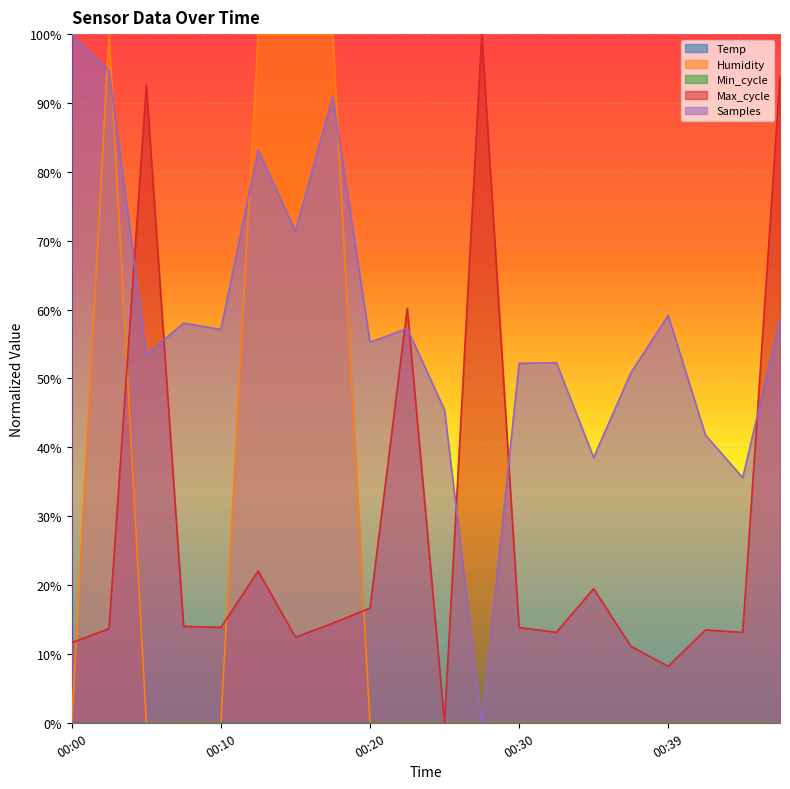

How many values in Humidity are above zero?

4